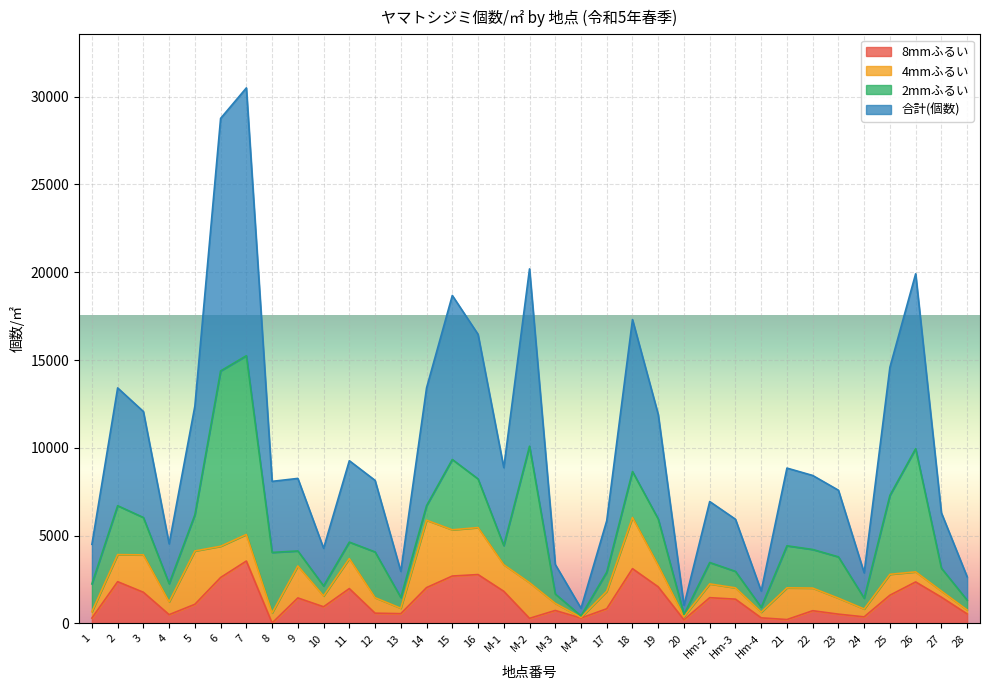

Where is the first local maximum for 8mmふるい?

2